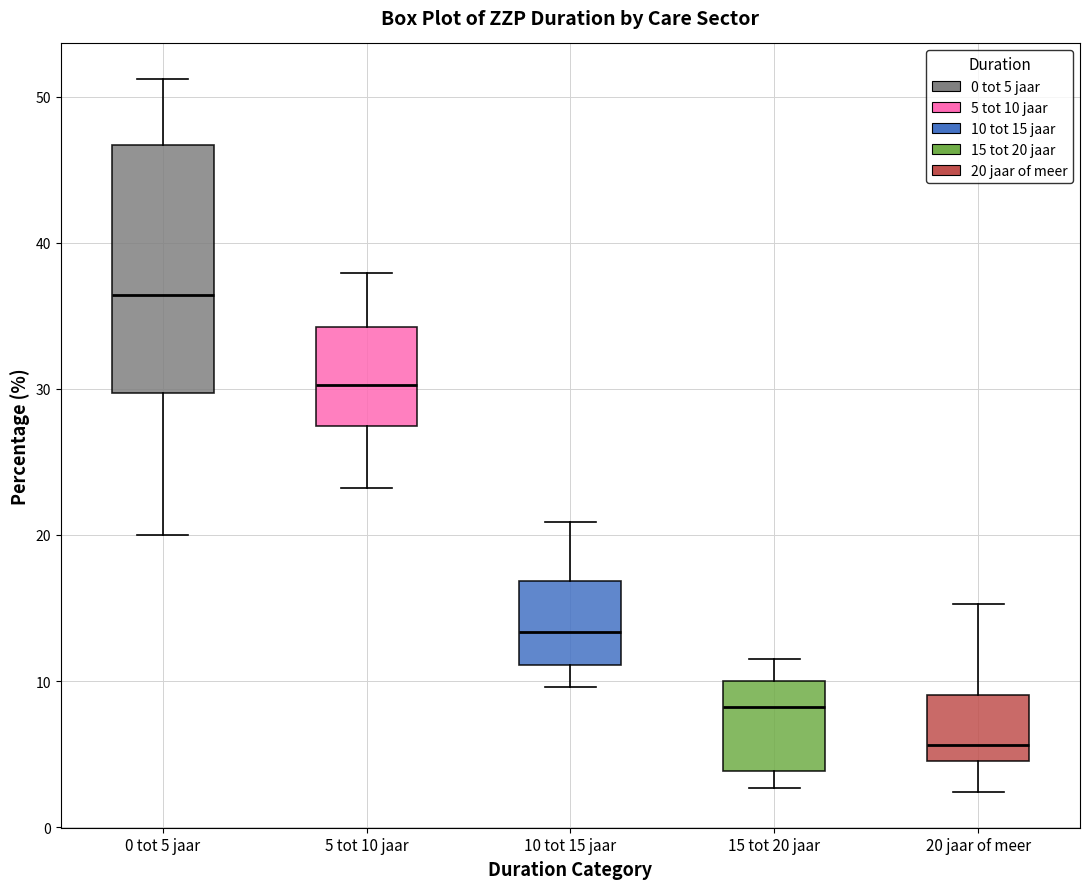

Which box's median line is the highest?

0 tot 5 jaar